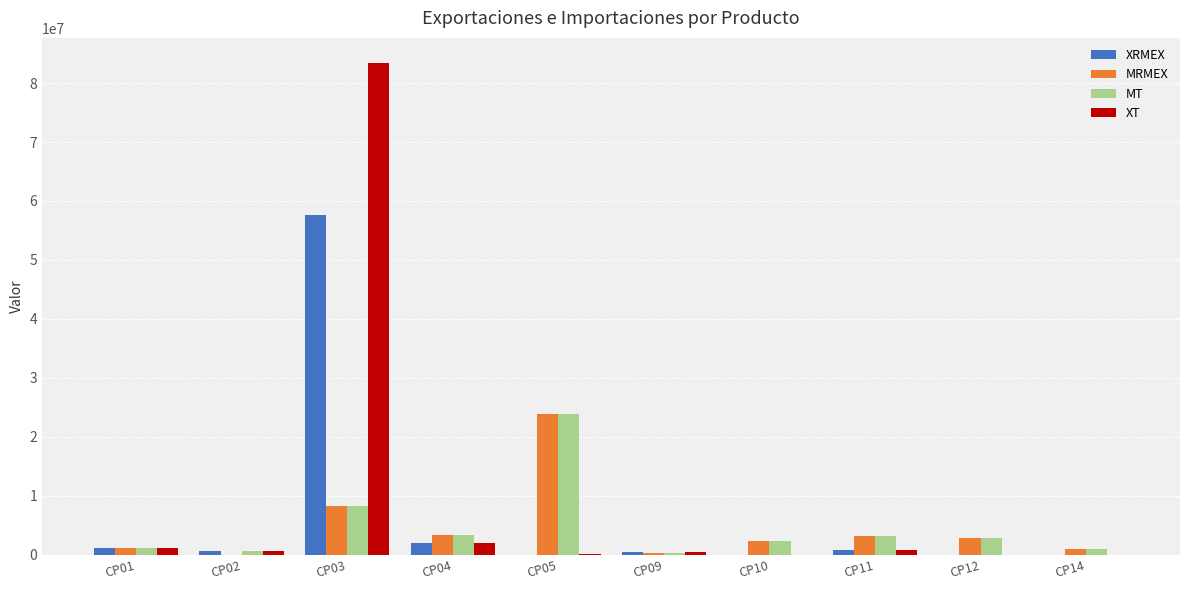

The value of MRMEX at CP02 is -11769236. True or false?

False